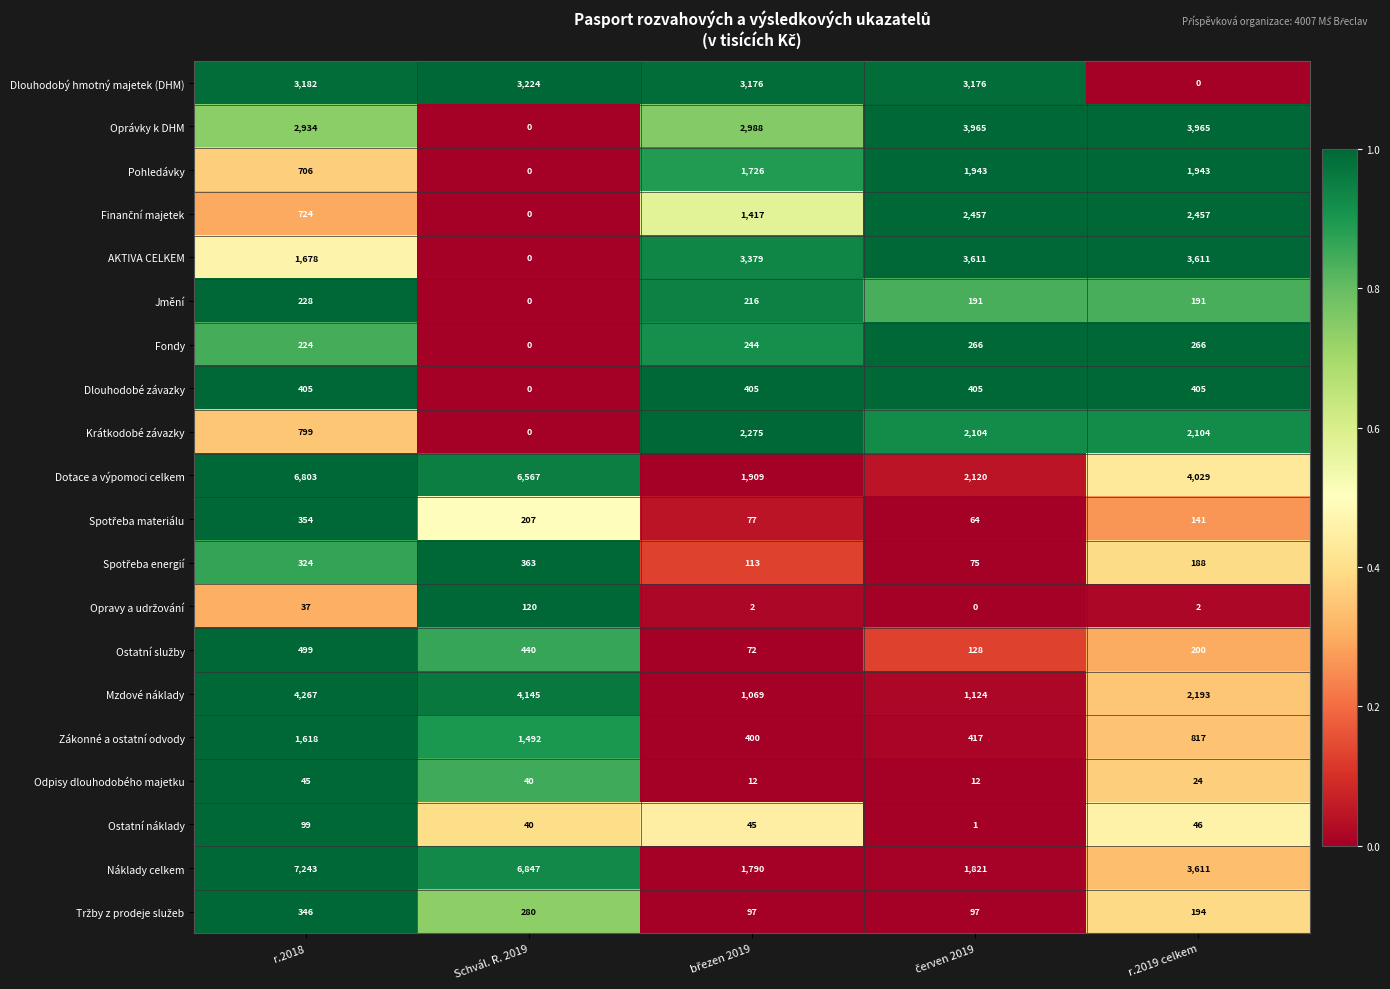

Which series has the widest spread of values?

Náklady celkem